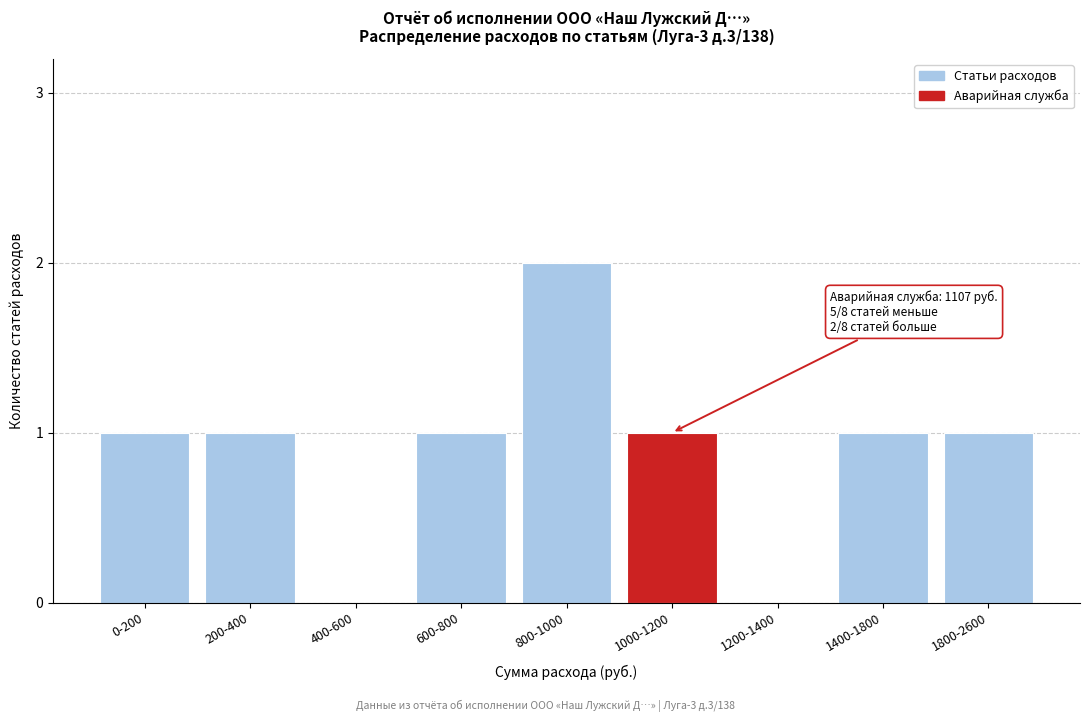

Reading left to right, list all the values displayed in this chart.

0-200=1	200-400=1	400-600=0	600-800=1	800-1000=2	1000-1200=1	1200-1400=0	1400-1800=1	1800-2600=1